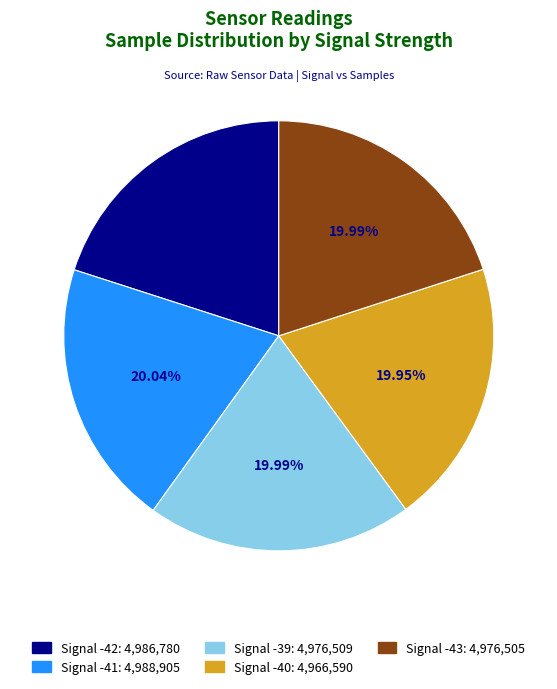

To the nearest percent, what is the average slice percentage?

20%